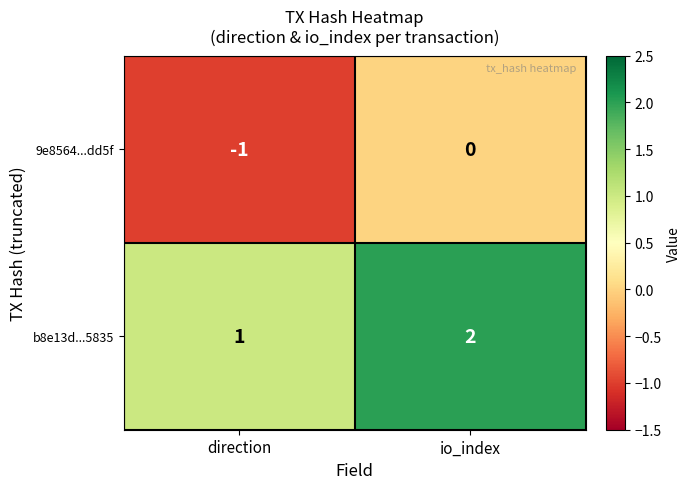

Which series has the largest total across all categories?

b8e13d...5835